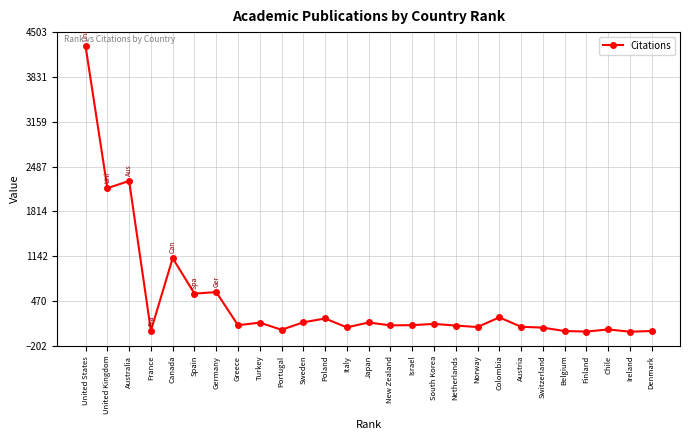

Count the number of categories in the chart.

27